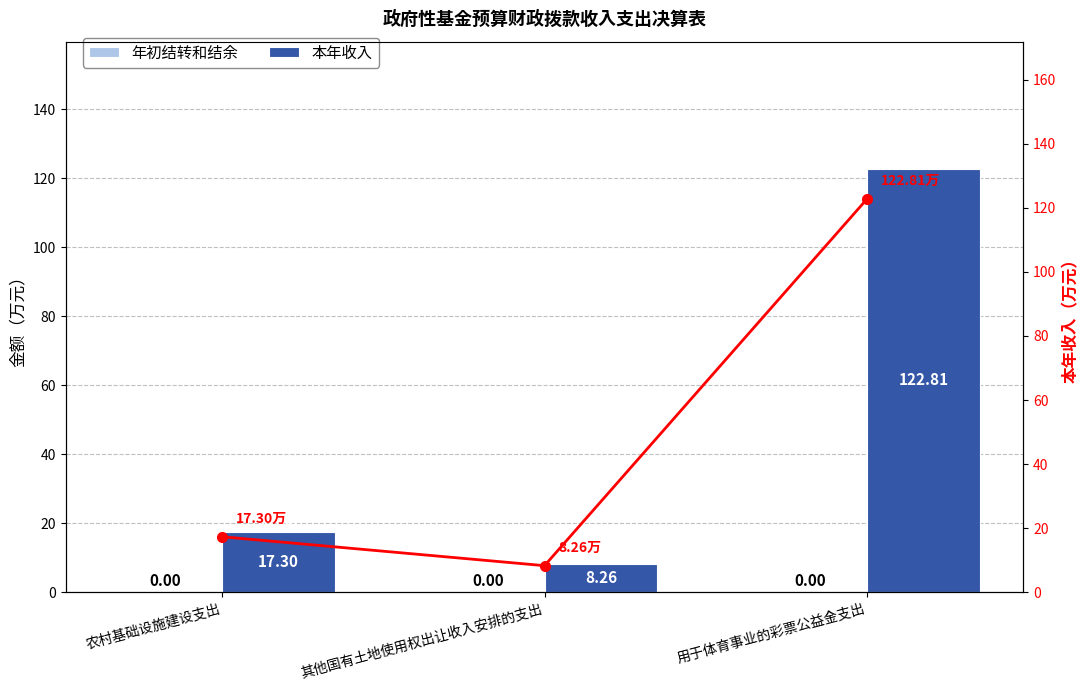

Between 农村基础设施建设支出 and 其他国有土地使用权出让收入安排的支出, which series saw the biggest shift?

本年收入